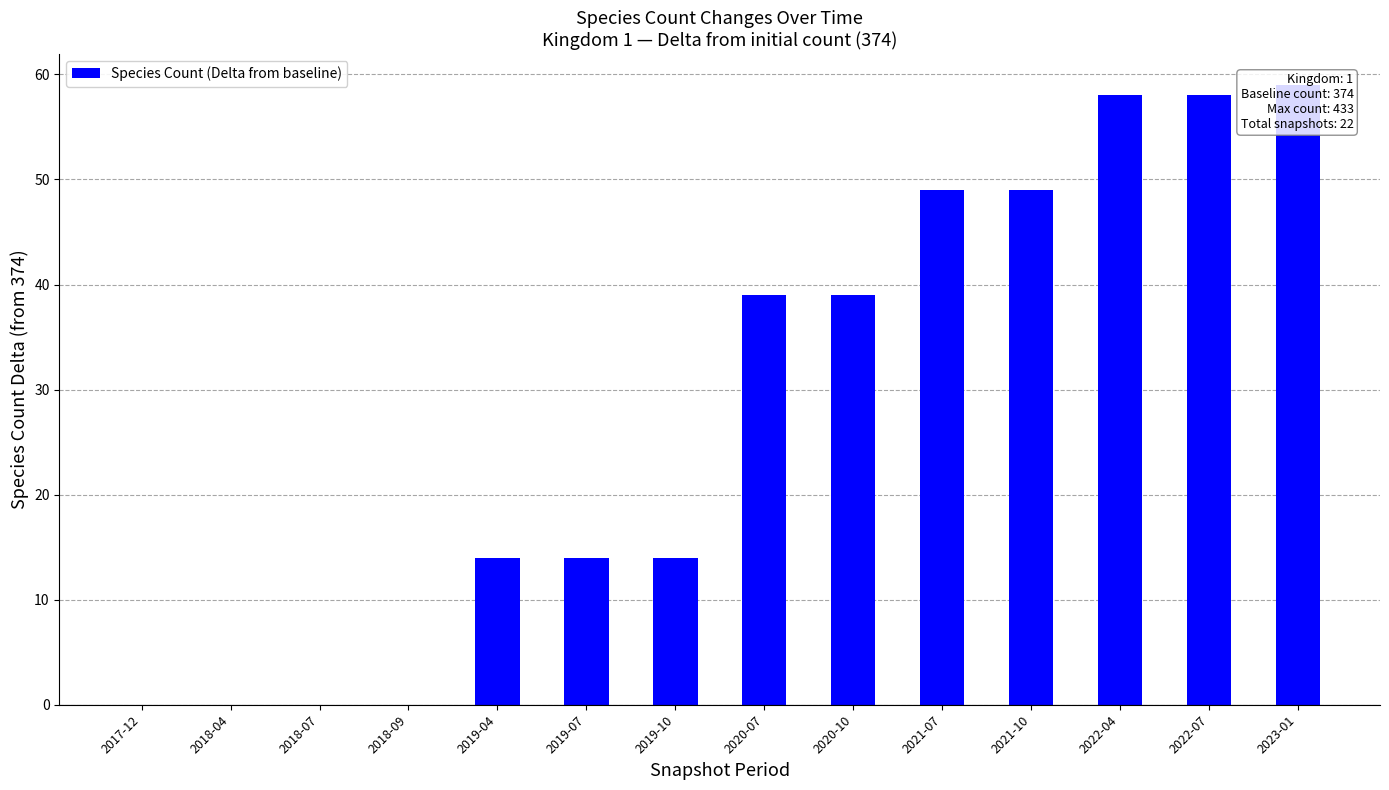

How many values are below 39?

7